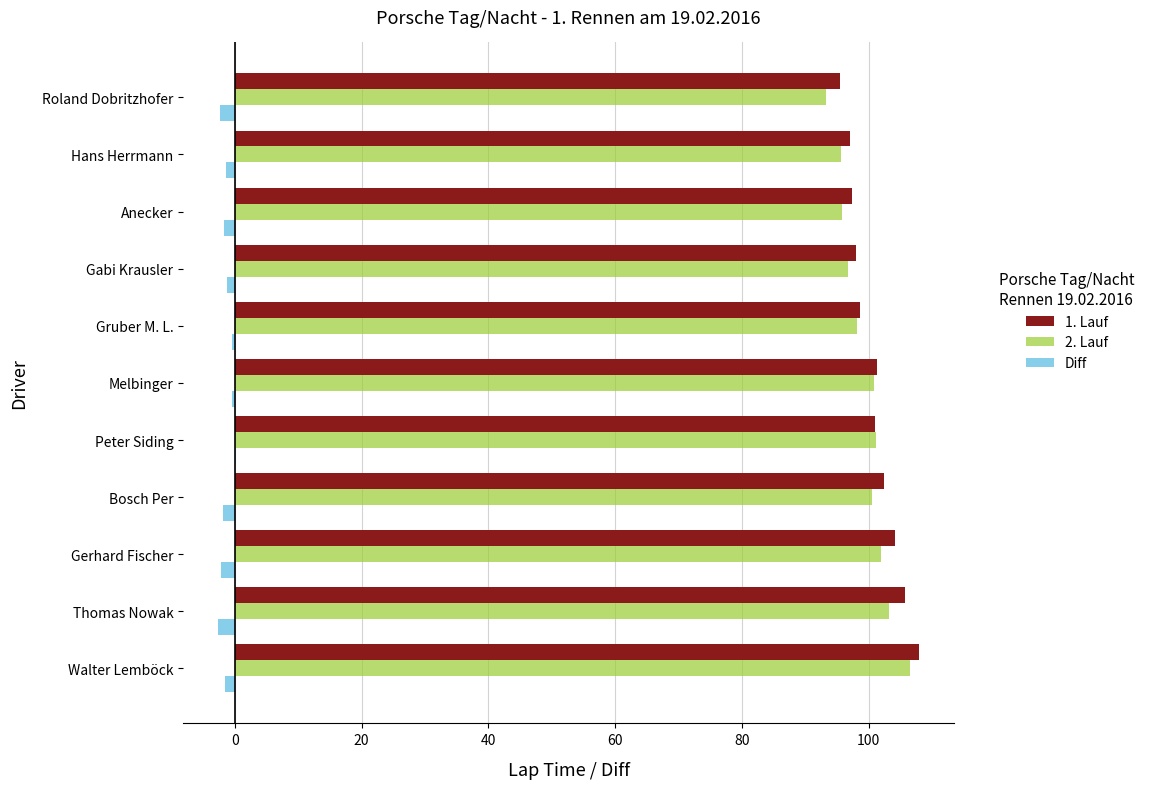

Is the value of Diff at Gruber M. L. greater than the value of 2. Lauf at Melbinger?

No